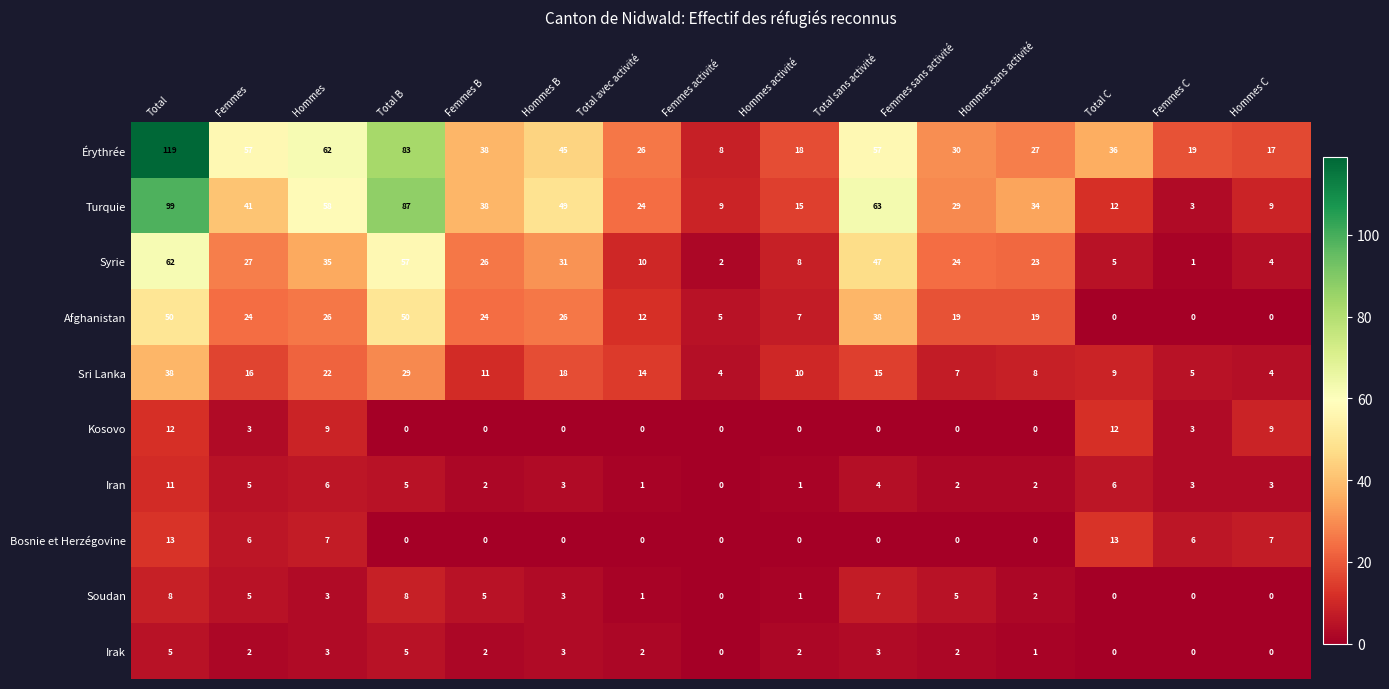

What is the difference between the highest and lowest values at Total C?

36